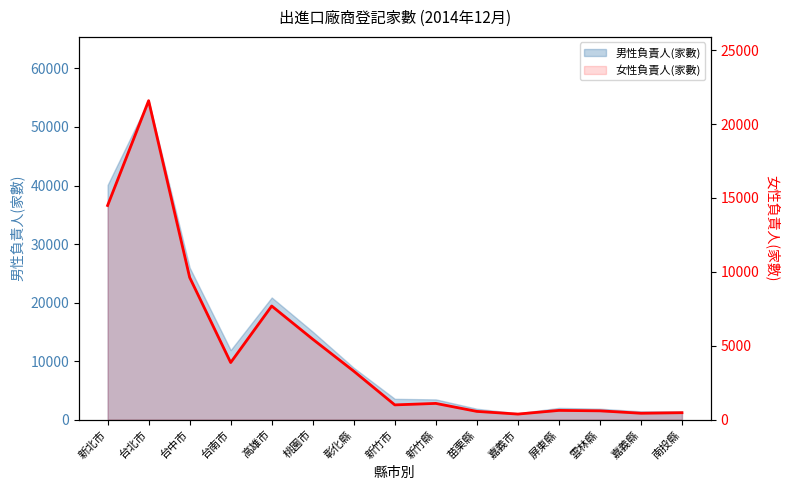

Reading left to right, extract all data points from this chart.

14491	21581	9626	3867	7692	5446	3285	1002	1102	562	380	629	600	437	474